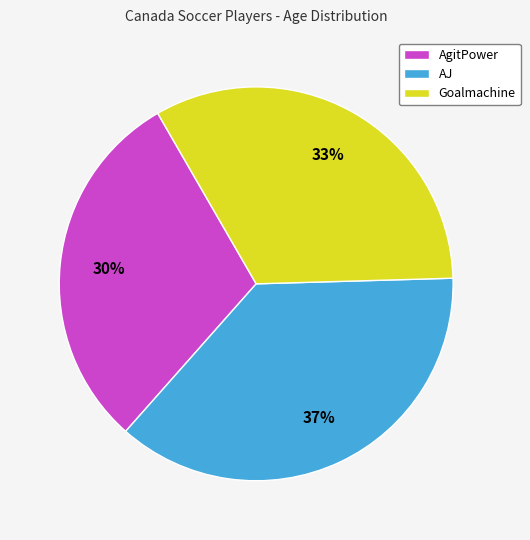

Which category has the biggest portion of the pie?

AJ